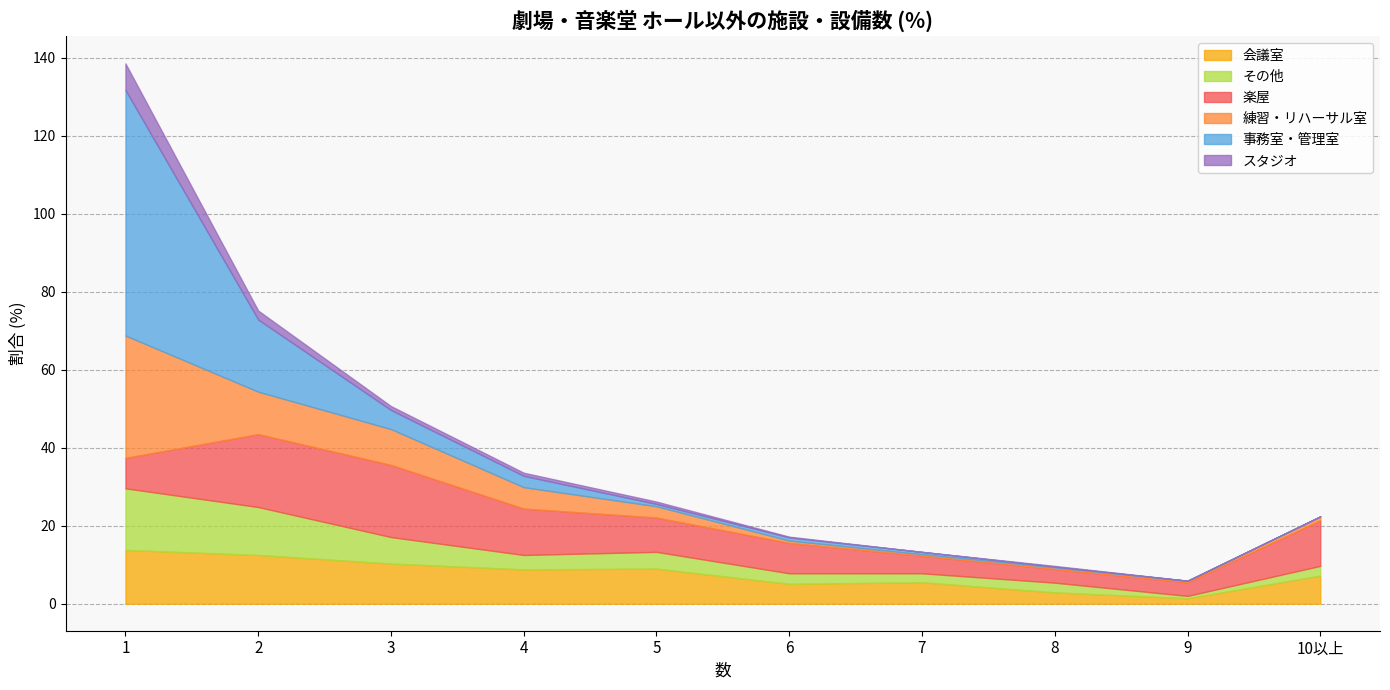

How many lines are shown in the chart?

6